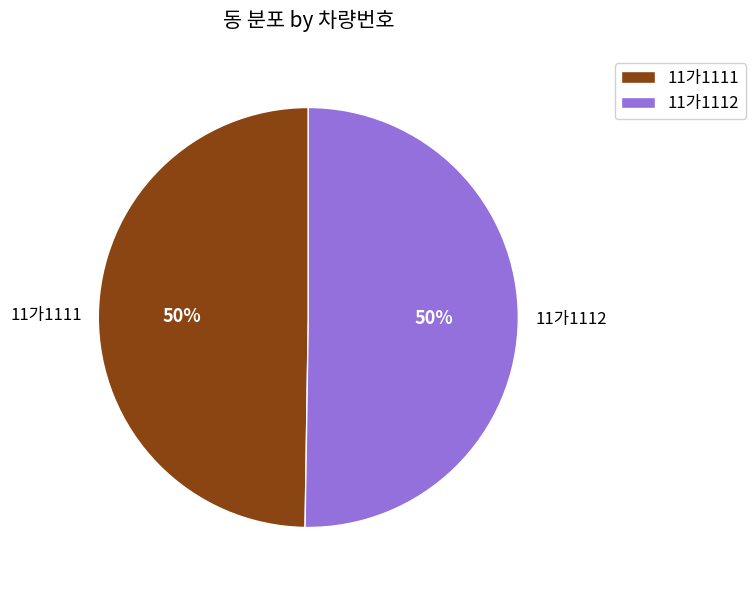

How many segments does this pie chart have?

2